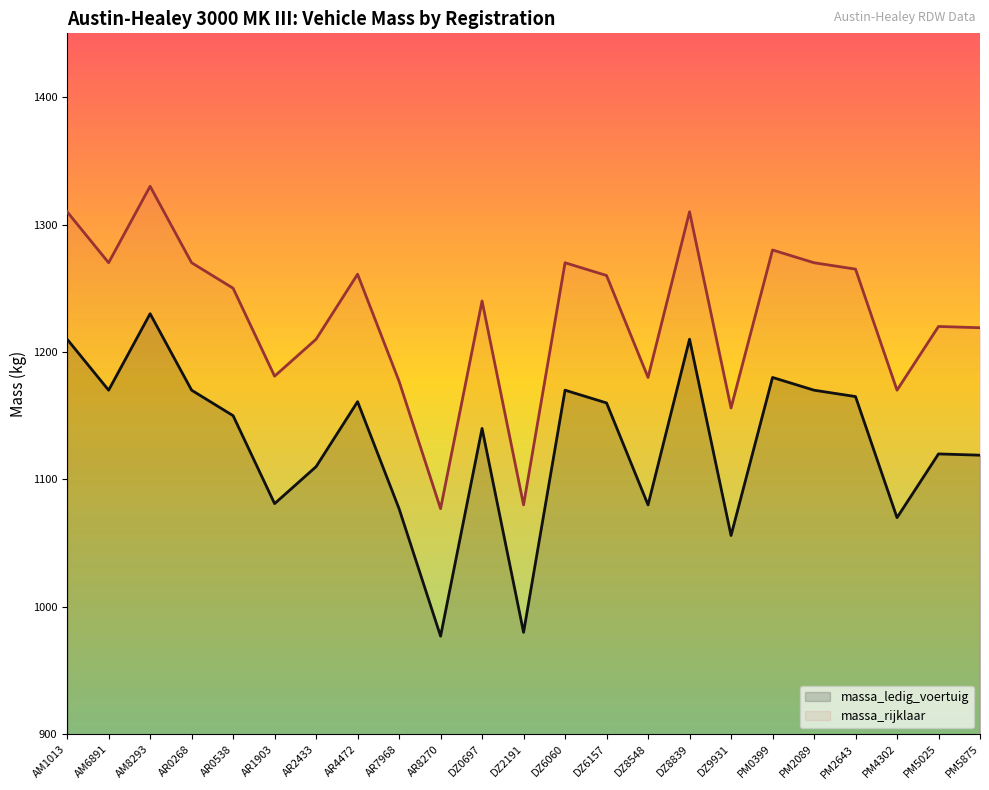

The value of massa_rijklaar at DZ0697 is 1240. True or false?

True